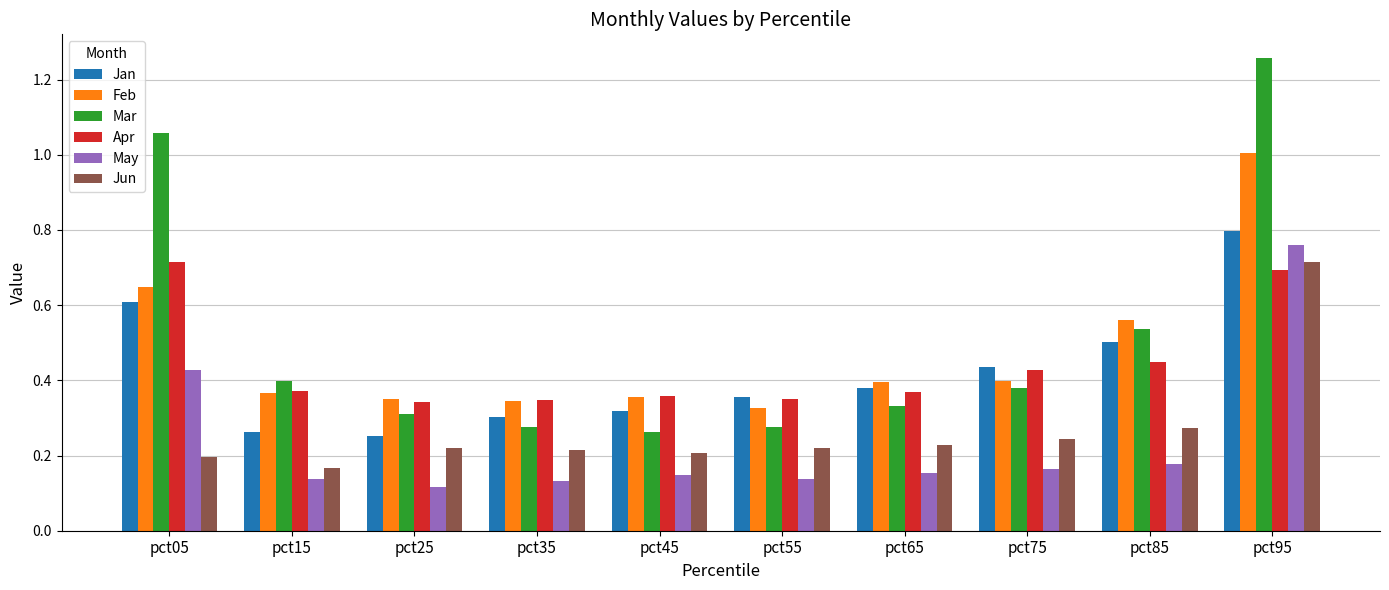

What is the sum of all Jun values?

2.7